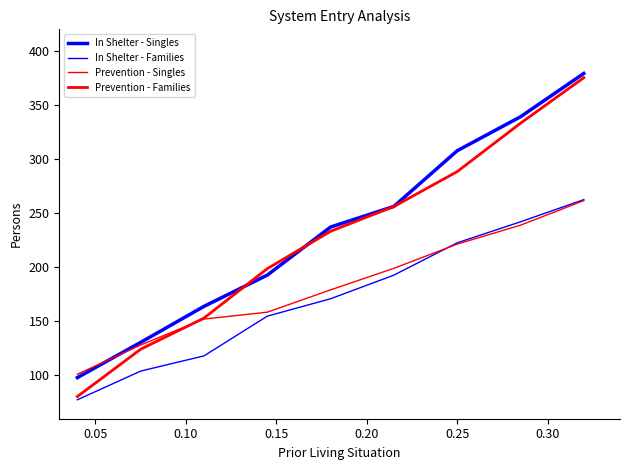

Does the chart have visible grid lines?

No